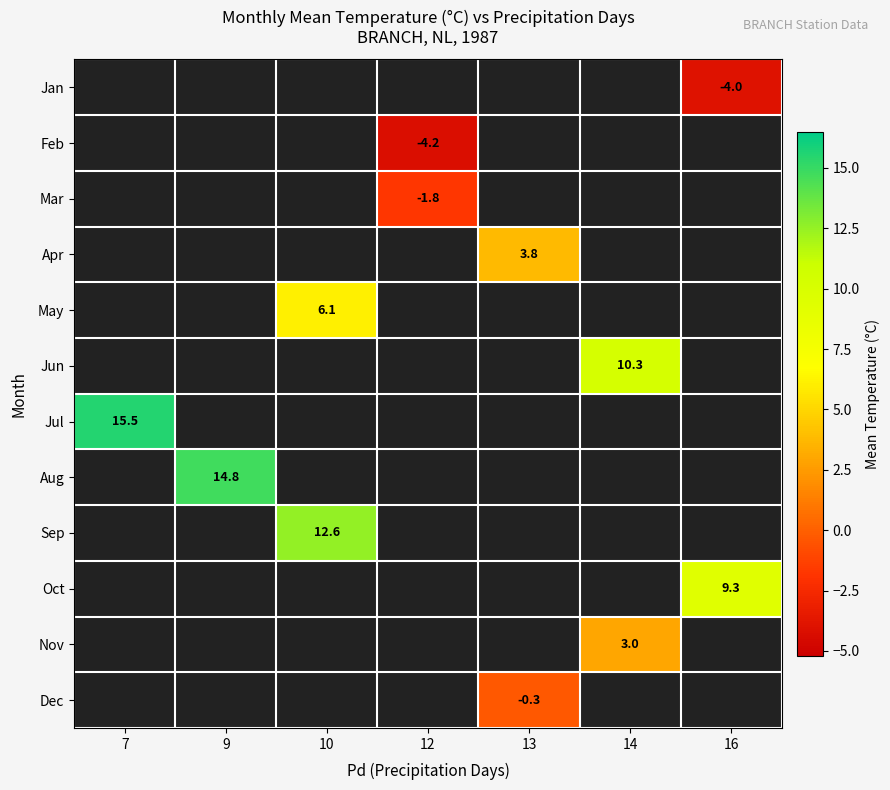

Is it true that Nov equals 3.0 at 14?

True